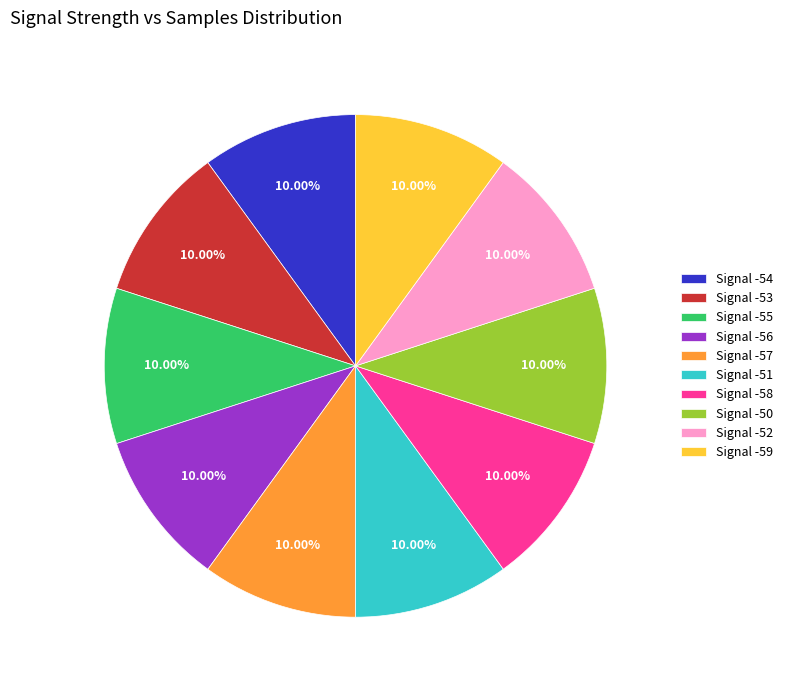

What is the ratio of the value at Signal -56 to the value at Signal -54?

1.0